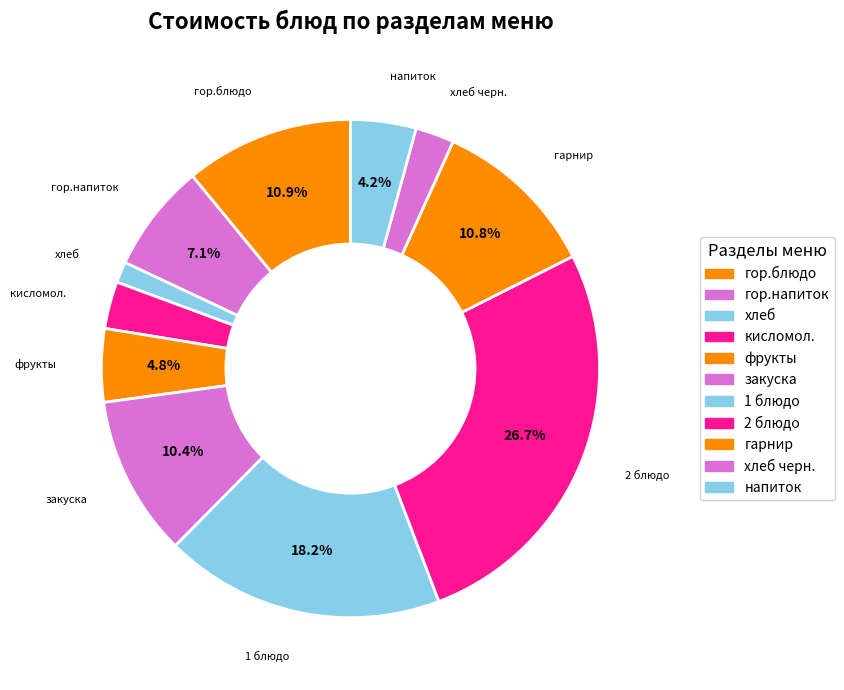

How many slices are in this pie chart?

11